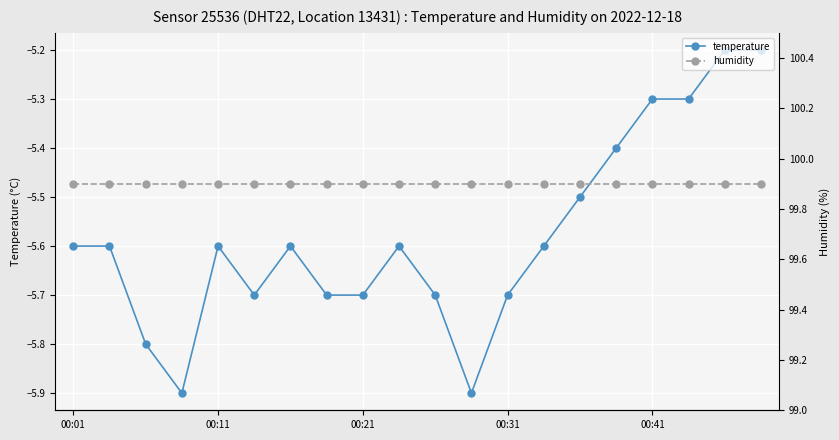

Reading left to right, transcribe all the data shown in this chart.

temperature: -5.6	-5.6	-5.8	-5.9	-5.6	-5.7	-5.6	-5.7	-5.7	-5.6	-5.7	-5.9	-5.7	-5.6	-5.5	-5.4	-5.3	-5.3	-5.2	-5.2
humidity: 99.9	99.9	99.9	99.9	99.9	99.9	99.9	99.9	99.9	99.9	99.9	99.9	99.9	99.9	99.9	99.9	99.9	99.9	99.9	99.9